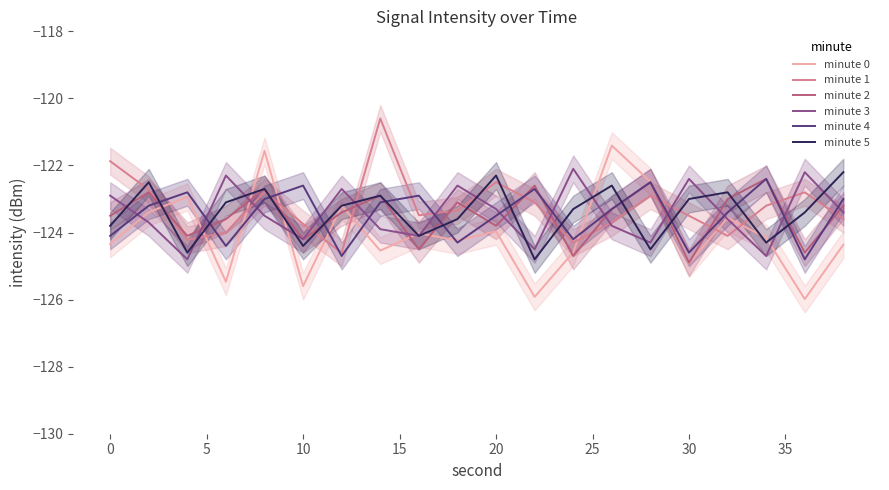

How many lines are shown in the chart?

6